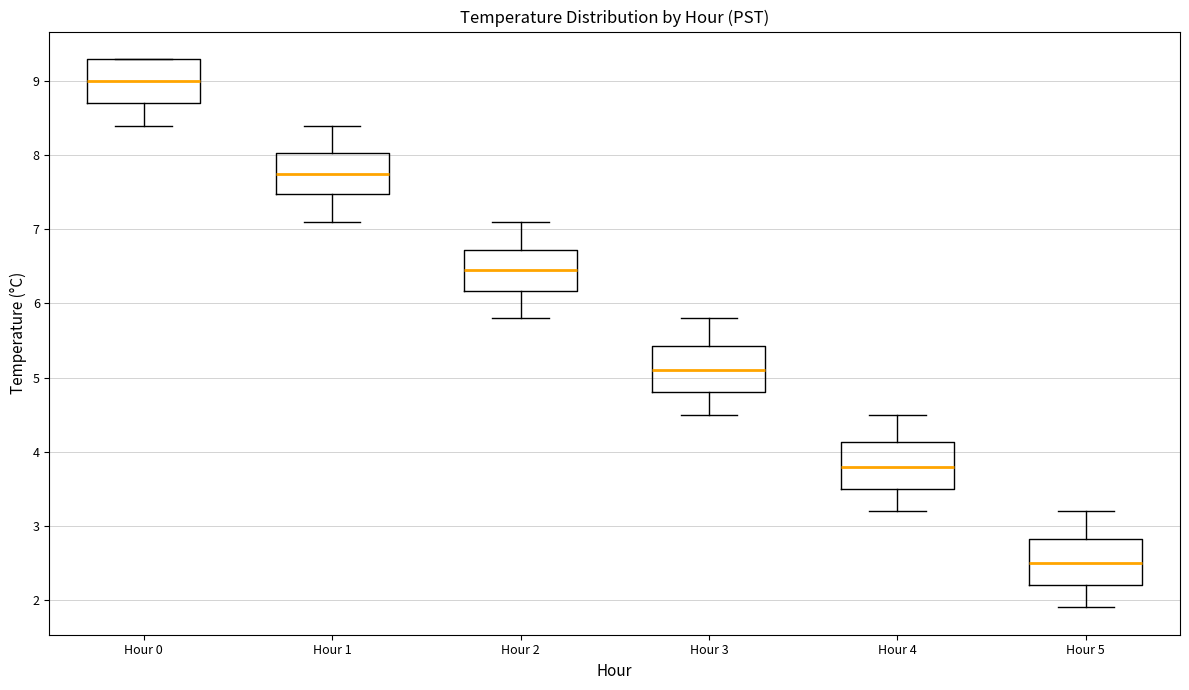

Where is the upper edge of the box for Hour 4 on the y-axis? The values are not printed on the chart, so give them approximately, as read against the axis.

4.1